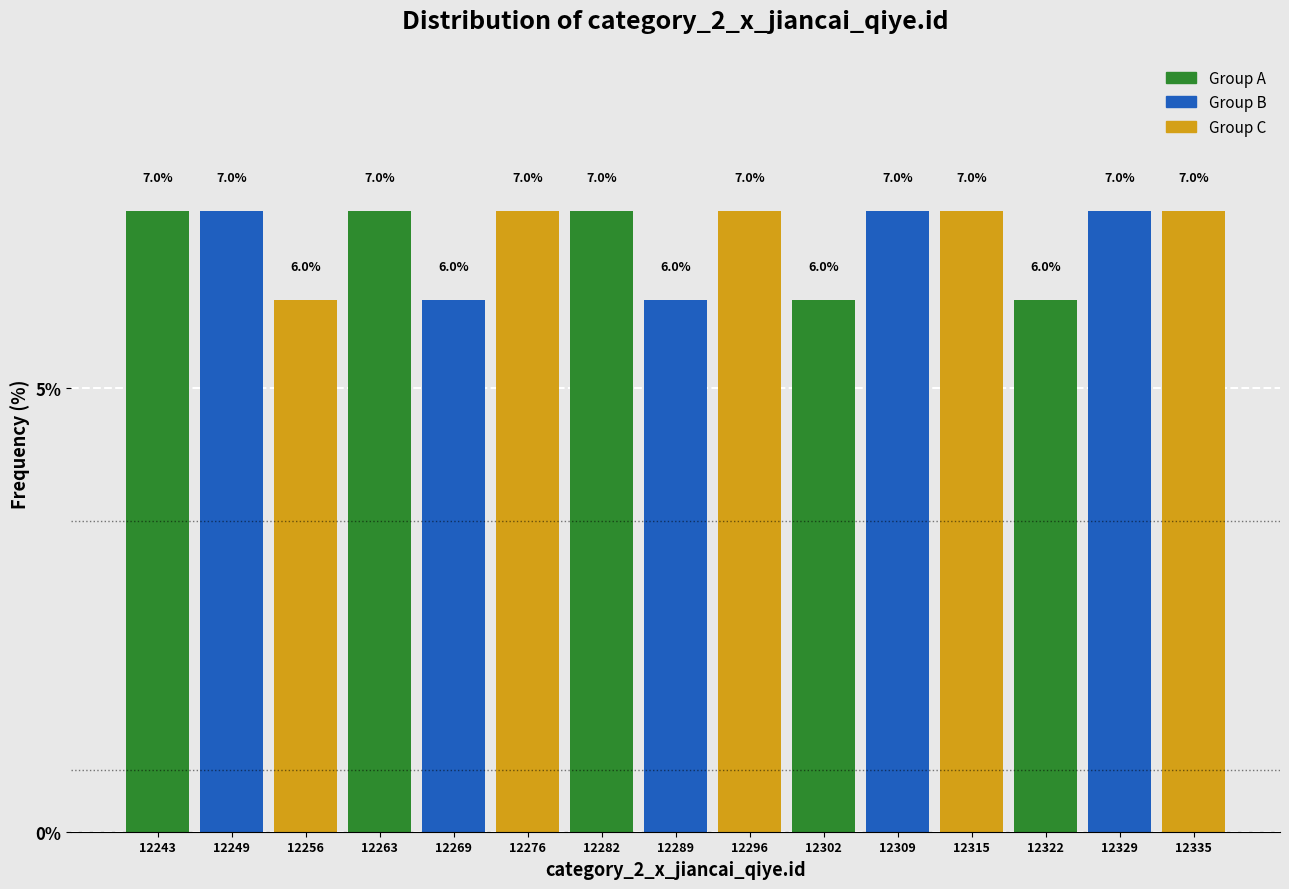

Reading left to right, list every bar in this chart as the range it spans on the x-axis followed by its height. The bar edges are not printed on the chart, so give them approximately, as read against the axis.

12240.0 to 12246.6: 7.0
12246.6 to 12253.2: 7.0
12253.2 to 12259.8: 6.0
12259.8 to 12266.4: 7.0
12266.4 to 12273.0: 6.0
12273.0 to 12279.6: 7.0
12279.6 to 12286.2: 7.0
12286.2 to 12292.8: 6.0
12292.8 to 12299.4: 7.0
12299.4 to 12306.0: 6.0
12306.0 to 12312.6: 7.0
12312.6 to 12319.2: 7.0
12319.2 to 12325.8: 6.0
12325.8 to 12332.4: 7.0
12332.4 to 12339.0: 7.0